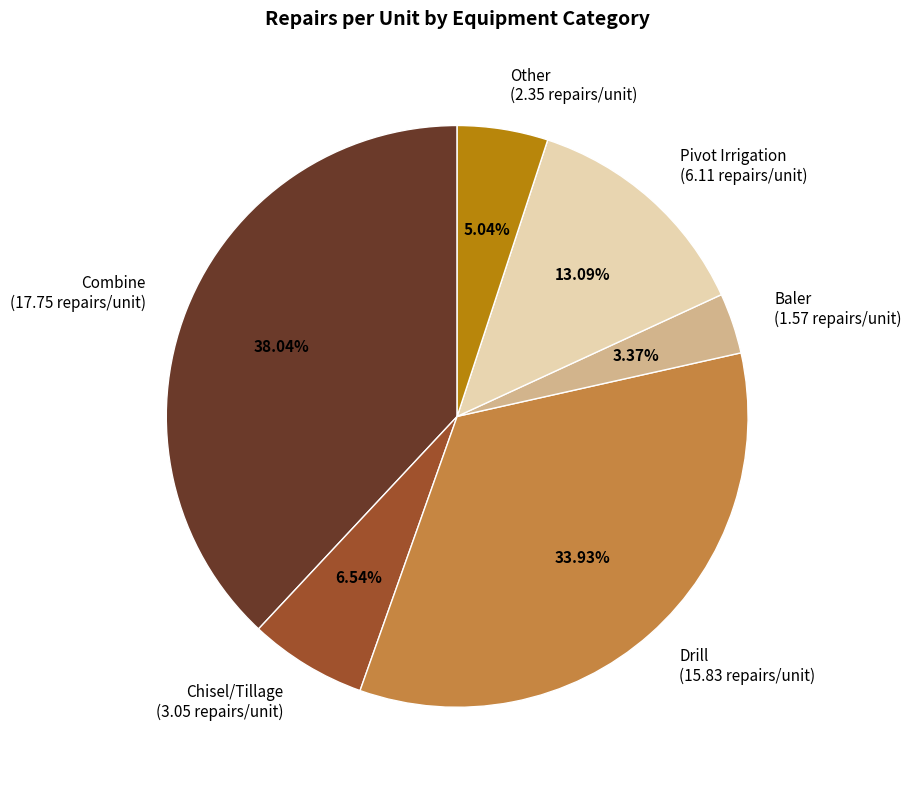

Which category has the smallest portion of the pie?

Baler (1.57 repairs/unit)